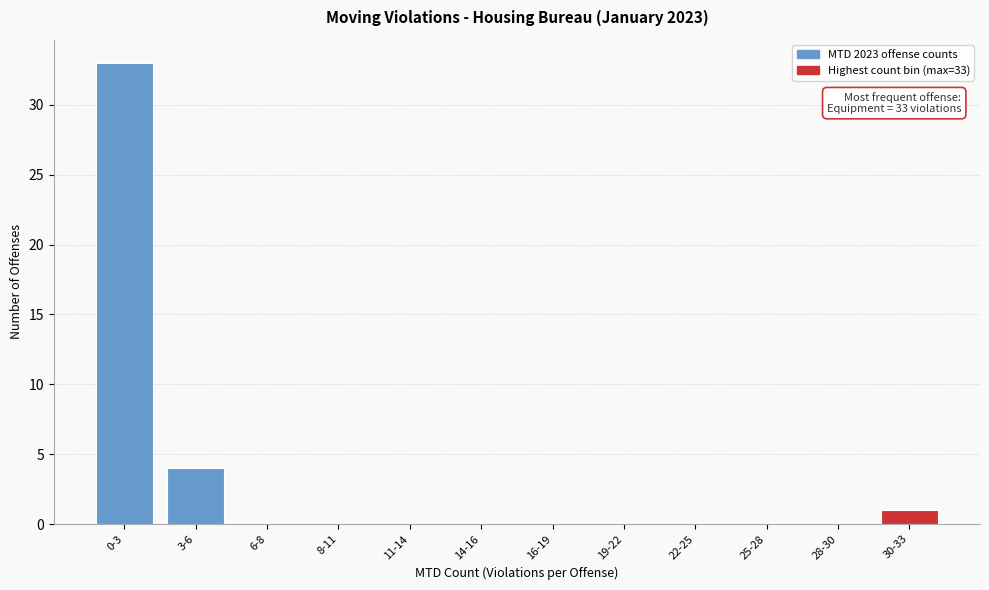

Reading left to right, list all the values displayed in this chart.

0-3=33	3-6=4	6-8=0	8-11=0	11-14=0	14-16=0	16-19=0	19-22=0	22-25=0	25-28=0	28-30=0	30-33=1